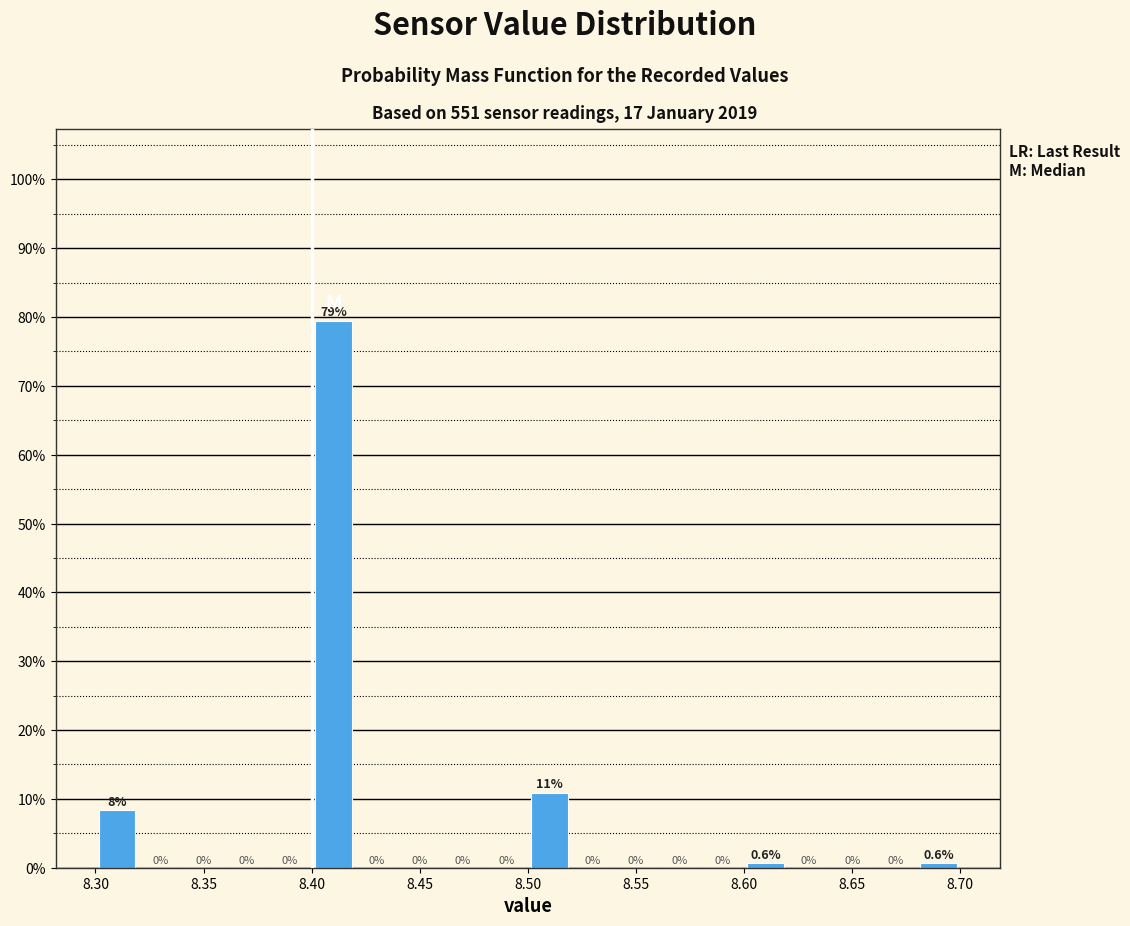

Over which range of the x-axis is the bar tallest?

8.40 to 8.42